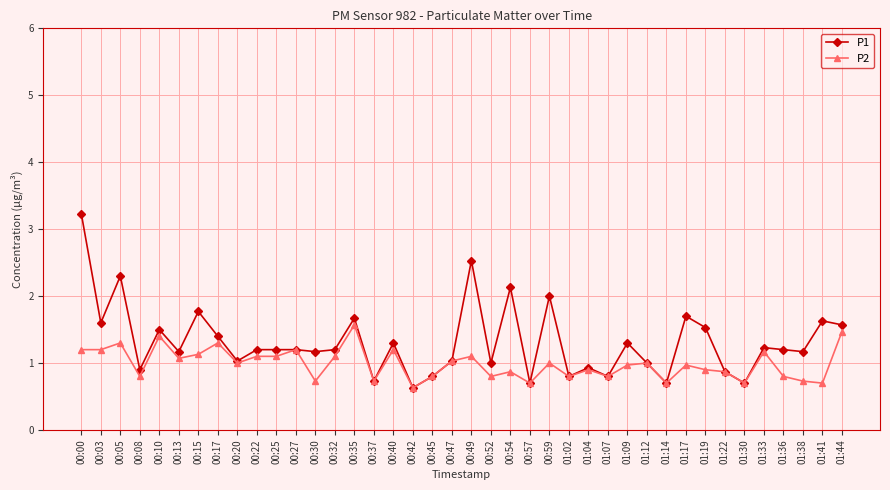

What is the sum of the P1 values at 01:12 and 00:08?

1.9